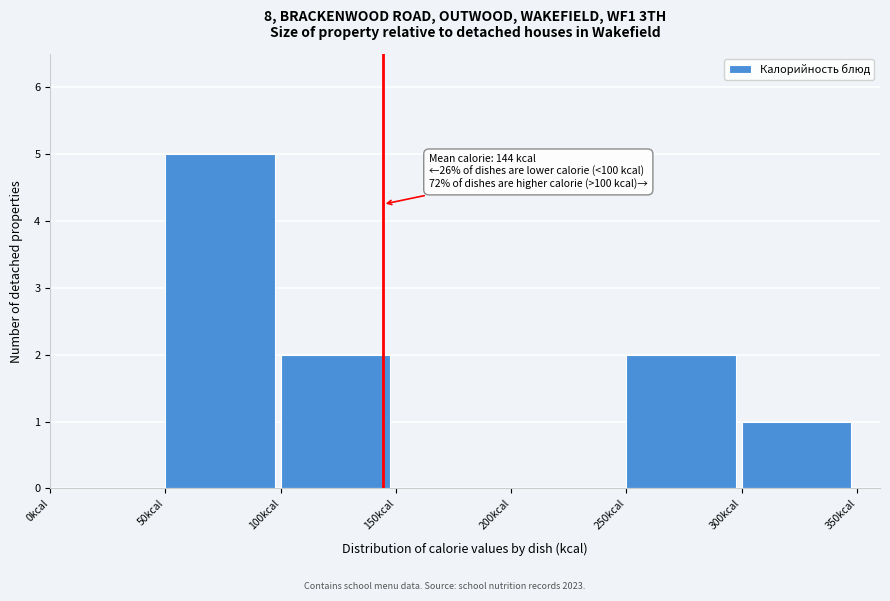

Which range on the x-axis has the tallest bar?

50 to 100